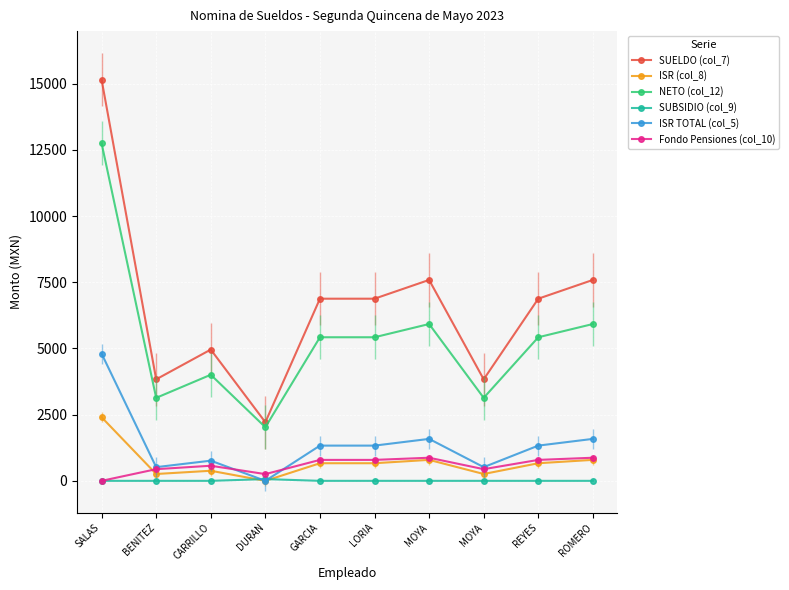

Which series changed the most between CARRILLO and ROMERO?

SUELDO (col_7)